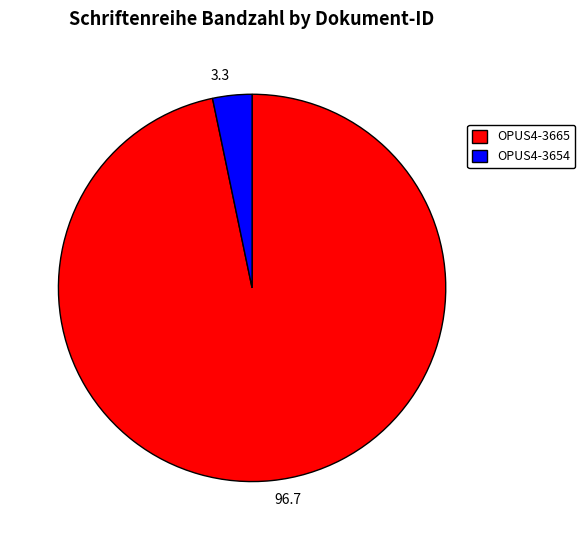

Is there a majority slice in this chart?

Yes